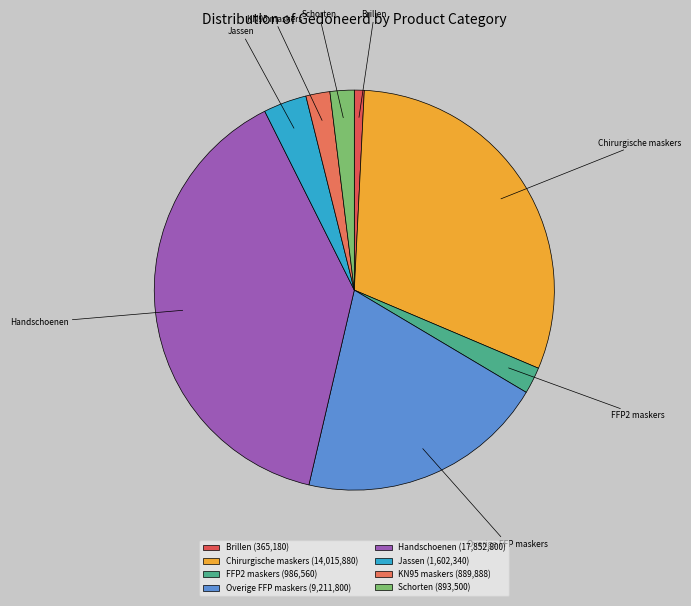

What is the largest slice in the pie chart?

Handschoenen